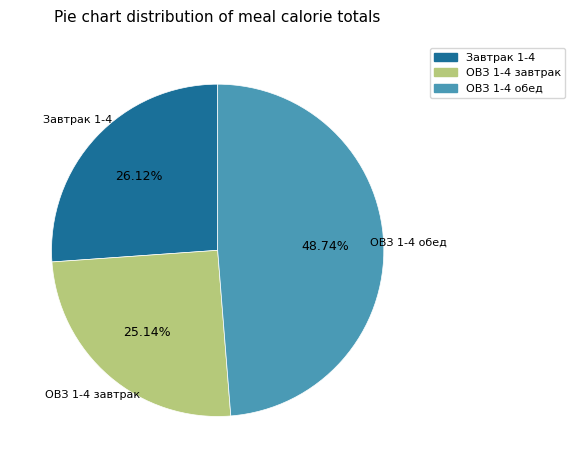

What is the smallest slice in the pie chart?

ОВЗ 1-4 завтрак